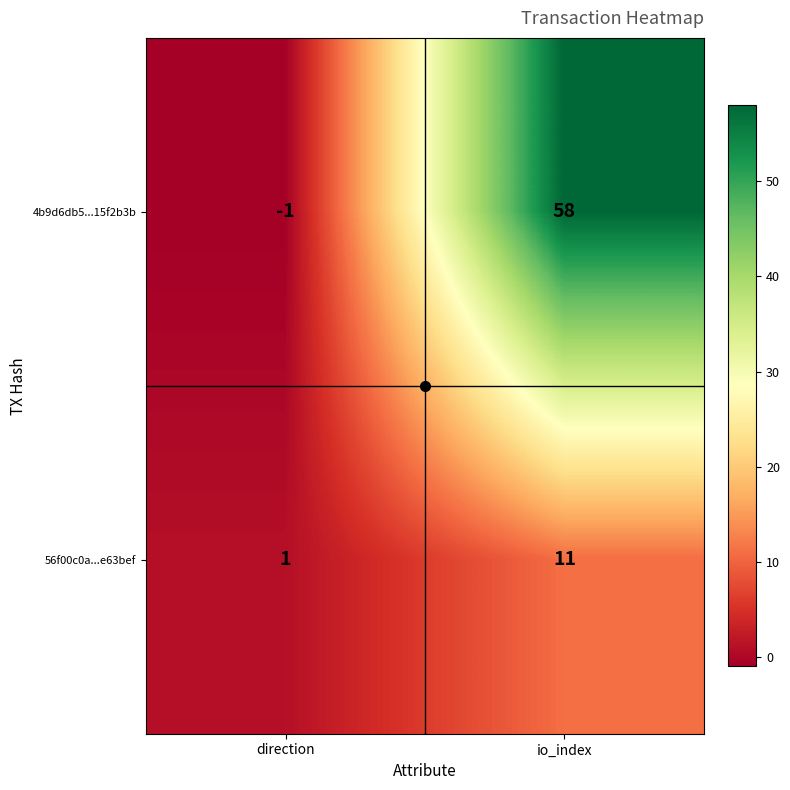

What is the smallest value displayed?

-1